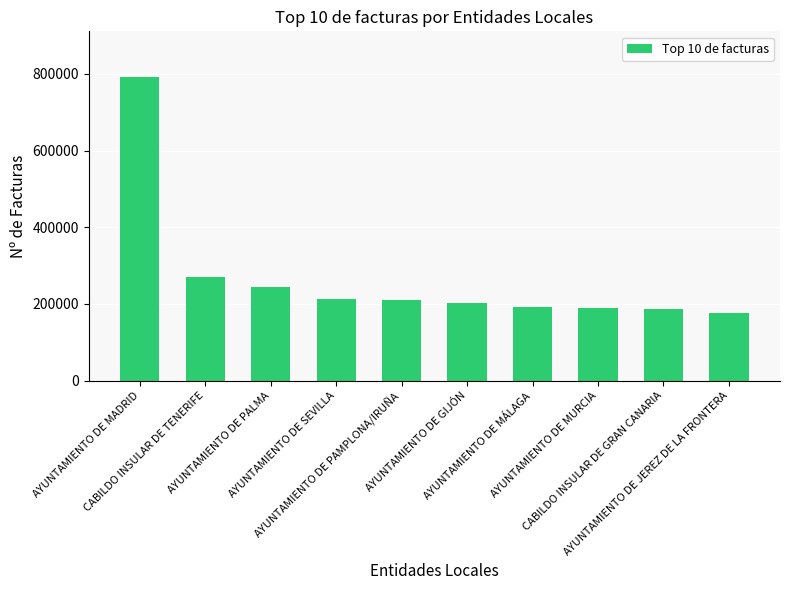

What is the difference between the maximum and minimum values?

615929